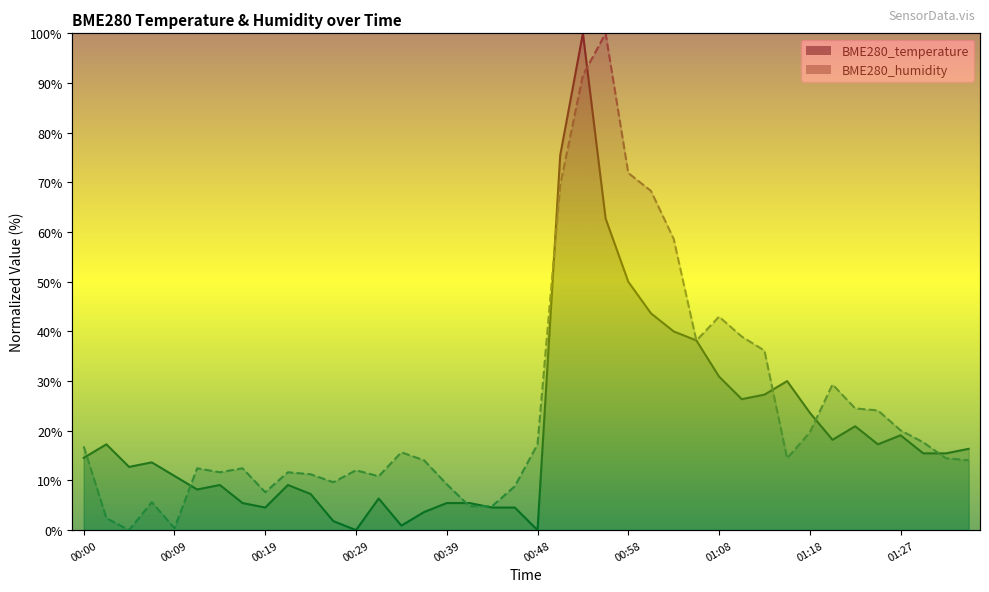

Reading left to right, extract all data points from this chart.

BME280_temperature: 14.5	17.3	12.7	13.6	10.9	8.2	9.1	5.5	4.5	9.1	7.3	1.8	0.0	6.4	0.9	3.6	5.5	5.5	4.5	4.5	0.0	75.5	100.0	62.7	50.0	43.6	40.0	38.2	30.9	26.4	27.3	30.0	23.6	18.2	20.9	17.3	19.1	15.5	15.5	16.4
BME280_humidity: 16.9	2.4	0.0	5.6	0.4	12.4	11.6	12.4	7.6	11.6	11.2	9.6	12.0	10.8	15.7	14.1	9.2	4.8	4.8	8.8	17.3	69.5	91.6	100.0	71.9	68.3	58.6	38.2	43.0	39.0	36.1	14.5	19.7	29.3	24.5	24.1	20.1	17.7	14.5	14.1